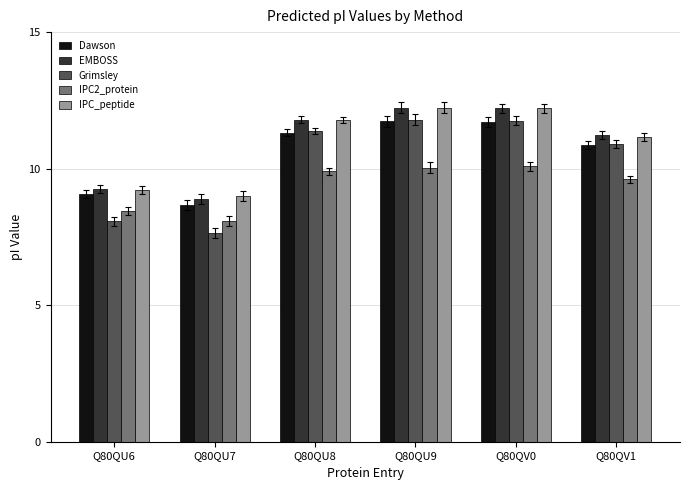

What is the sum of all Grimsley values?

61.5